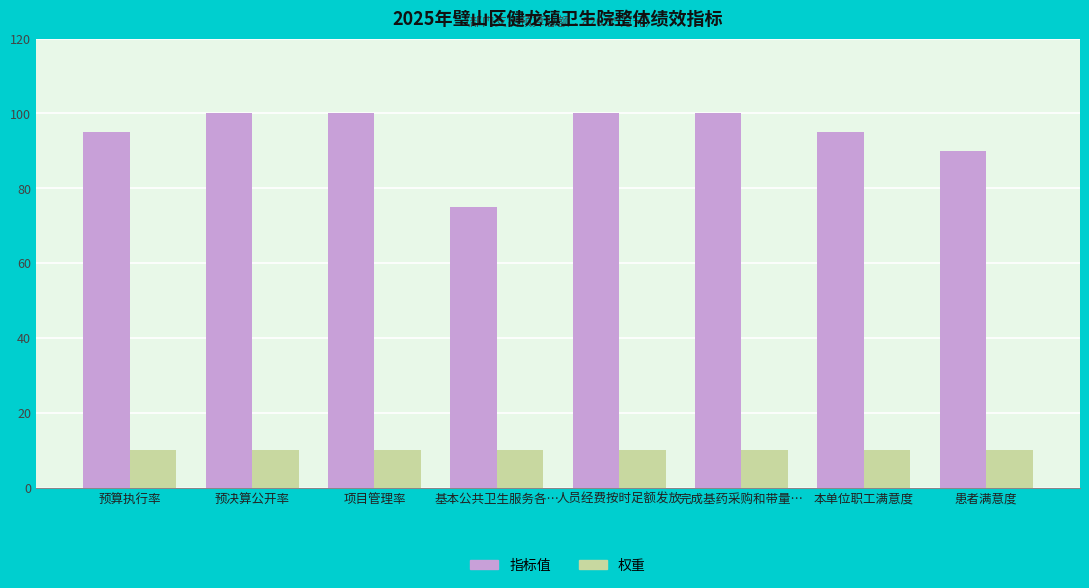

What is the sum of the 指标值 values at 预算执行率 and 预决算公开率?

195